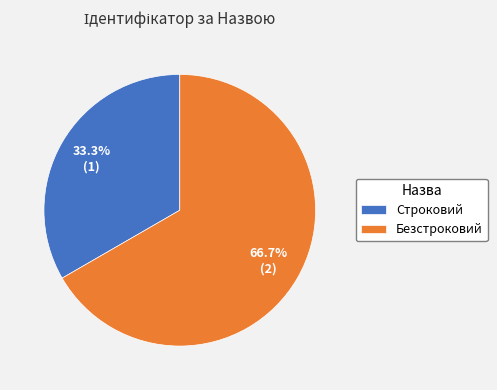

Approximately how many times larger is the value at Строковий compared to Безстроковий?

0.5